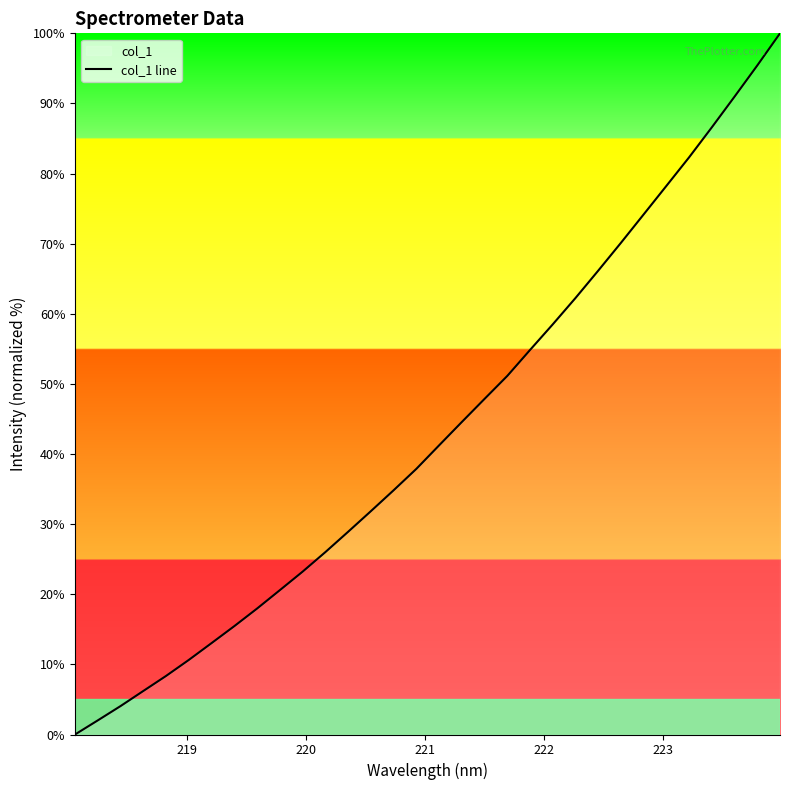

What is the maximum value shown in the chart?

100.0